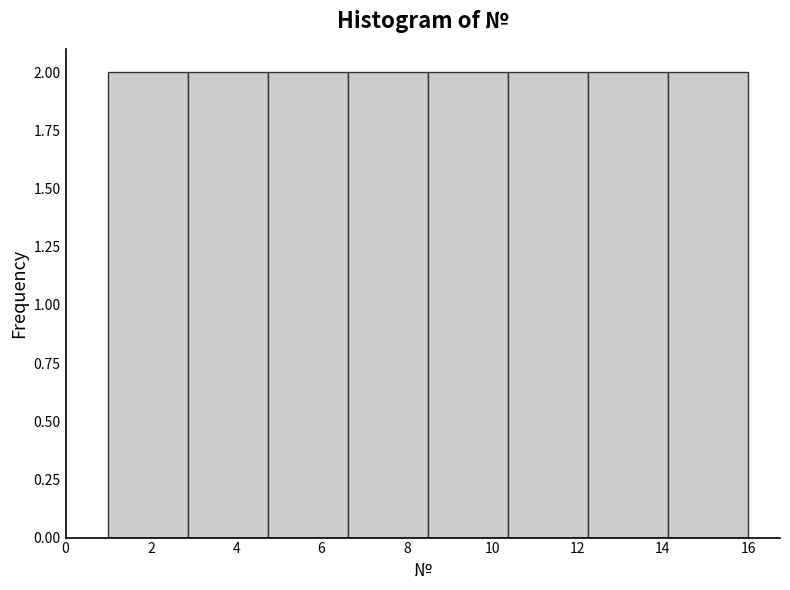

Reading left to right, transcribe this chart: for each bar, give the range it covers on the x-axis and its height. Neither the bar edges nor the heights are printed on the chart, so give them approximately, as read against the axes.

1.0 to 2.8: 2
2.8 to 4.8: 2
4.8 to 6.6: 2
6.6 to 8.6: 2
8.6 to 10.4: 2
10.4 to 12.2: 2
12.2 to 14.2: 2
14.2 to 16.0: 2